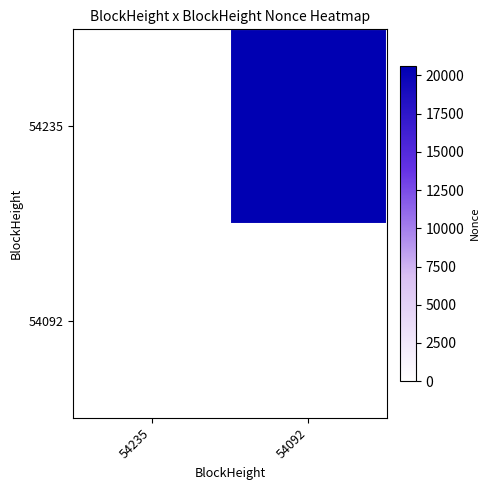

At 54235, list the series in order from largest to smallest.

54235, 54092